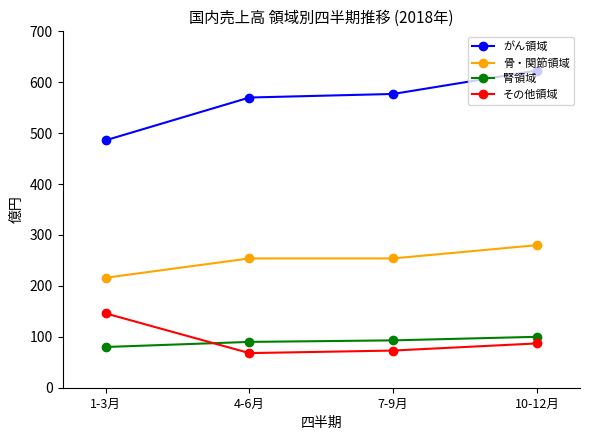

What is the spread (max minus min) of values at 4-6月?

502